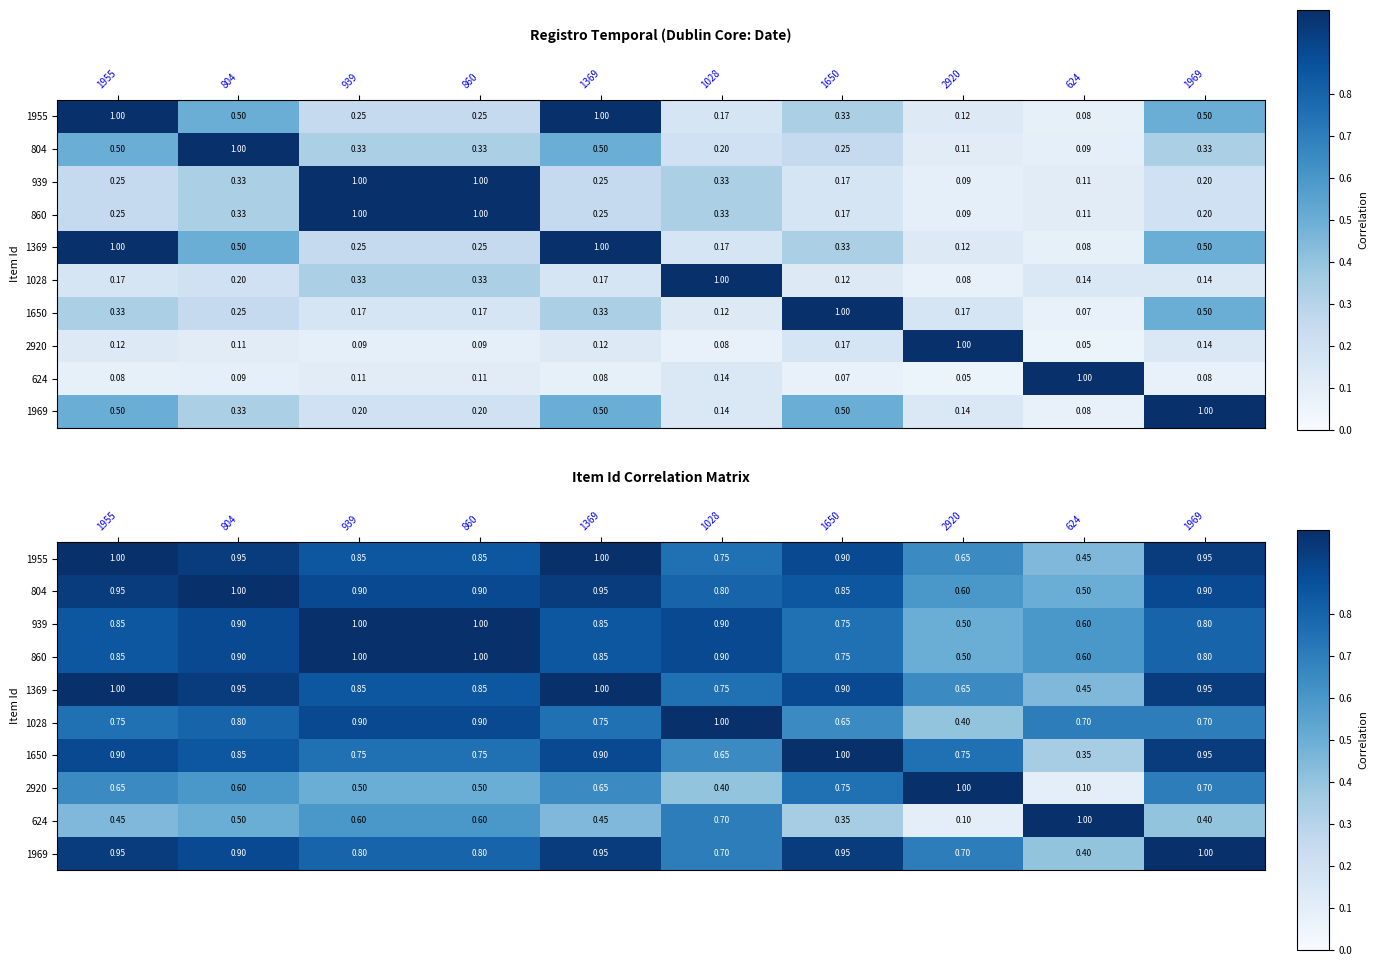

Is the value of 2920 at 804 greater than the value of 1969 at 860?

No